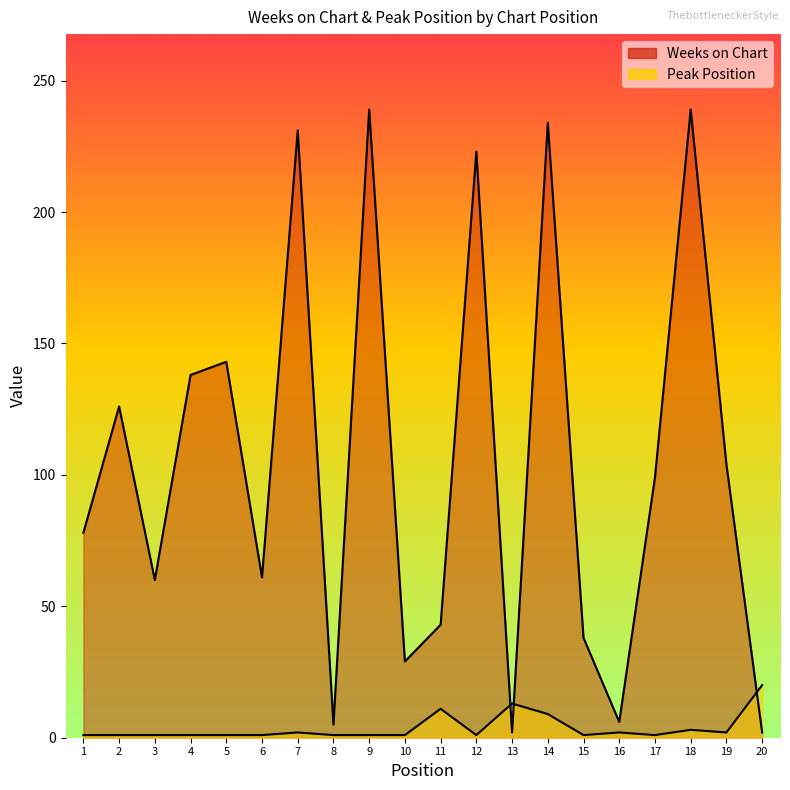

True or false: Weeks on Chart has a value of 143 at 5.

True